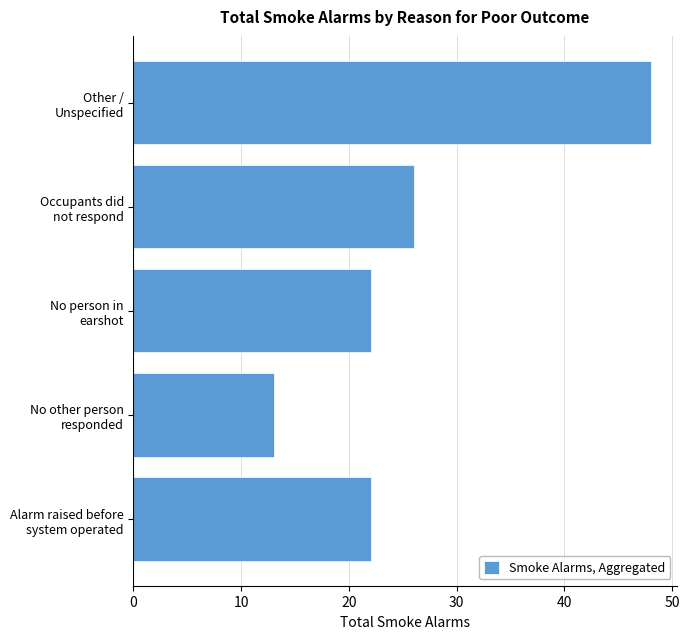

What is the sum of all values?

131